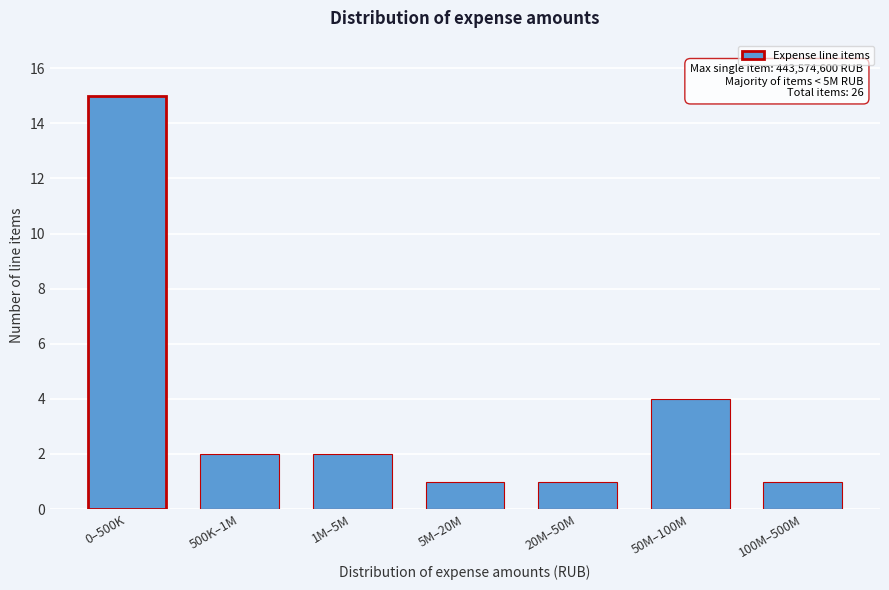

Reading left to right, what are all the values shown in this chart?

0–500K=15	500K–1M=2	1M–5M=2	5M–20M=1	20M–50M=1	50M–100M=4	100M–500M=1